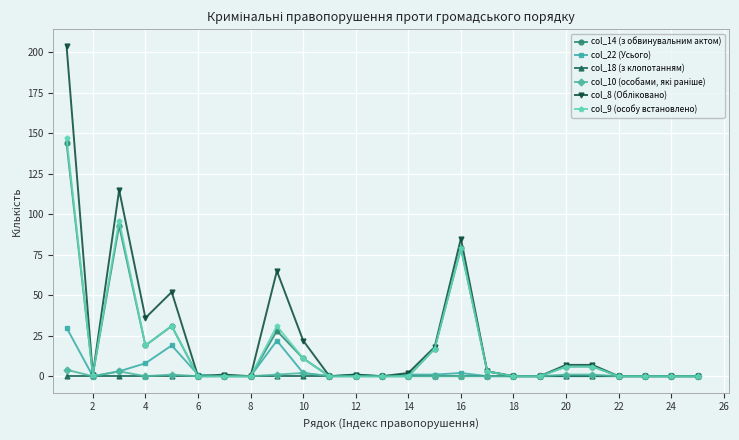

True or false: col_9 (особу встановлено) has more than 0 points higher than both neighbors.

True